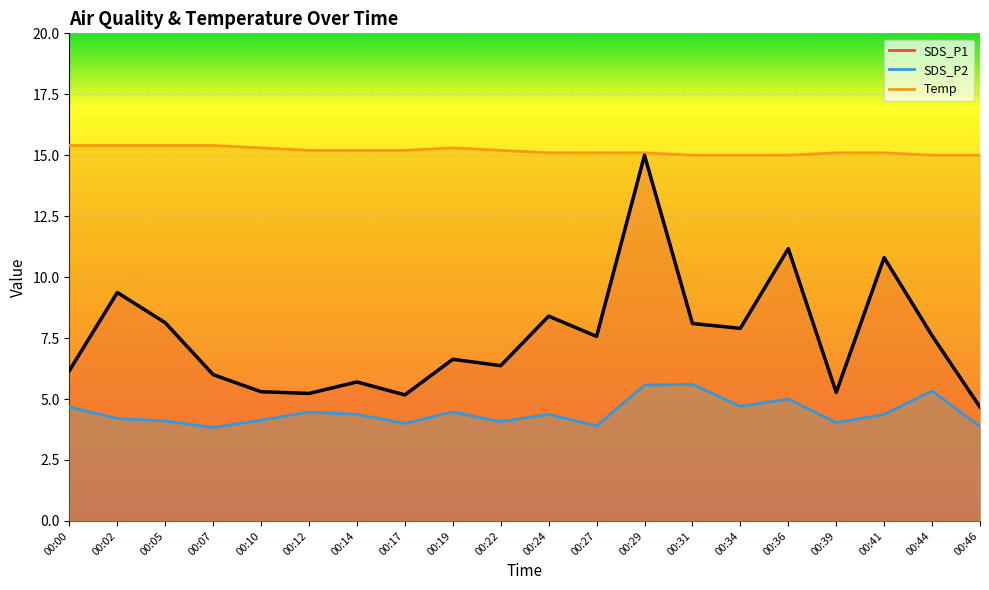

Which label corresponds to the largest value in the chart?

00:00